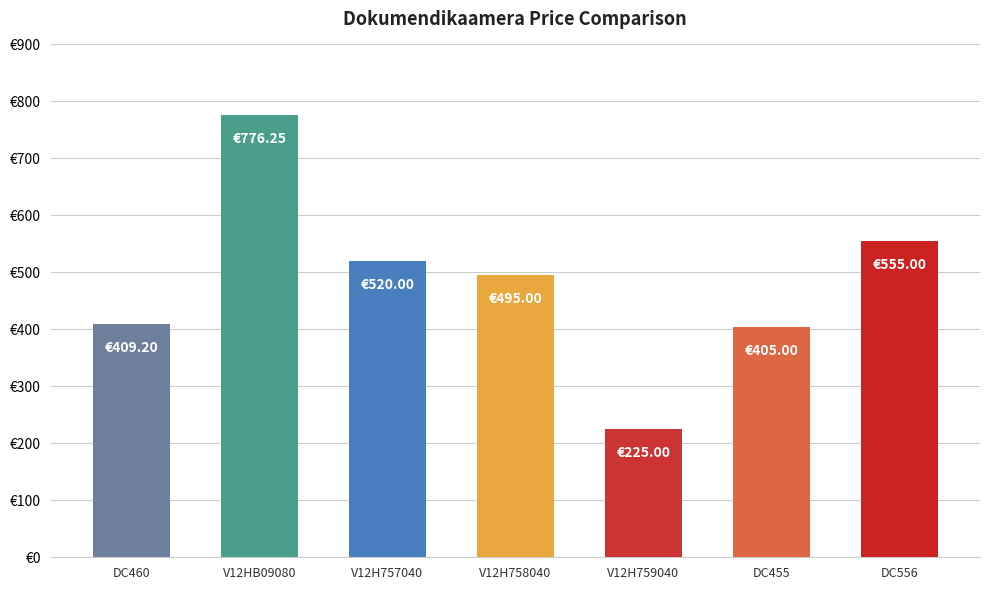

Reading left to right, list all the values displayed in this chart.

DC460=409.2	V12HB09080=776.2	V12H757040=520.0	V12H758040=495.0	V12H759040=225.0	DC455=405.0	DC556=555.0